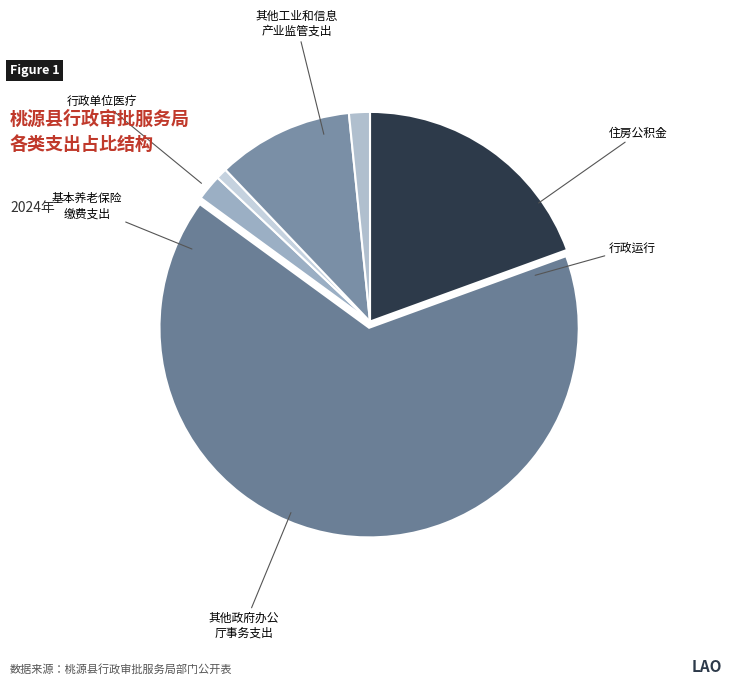

How many segments does this pie chart have?

6